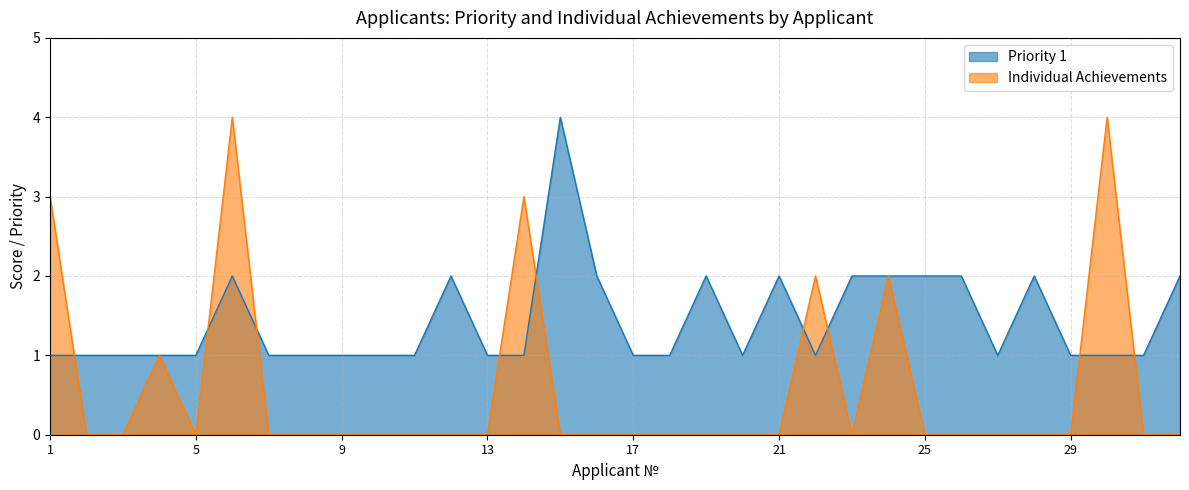

True or false: Individual Achievements and Priority 1 cross at least once.

True